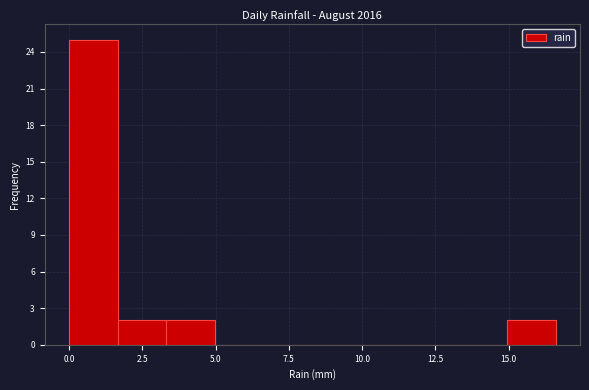

Around what value on the x-axis is the tallest bar? Give the approximate position of its centre, as read against the axis.

1.0